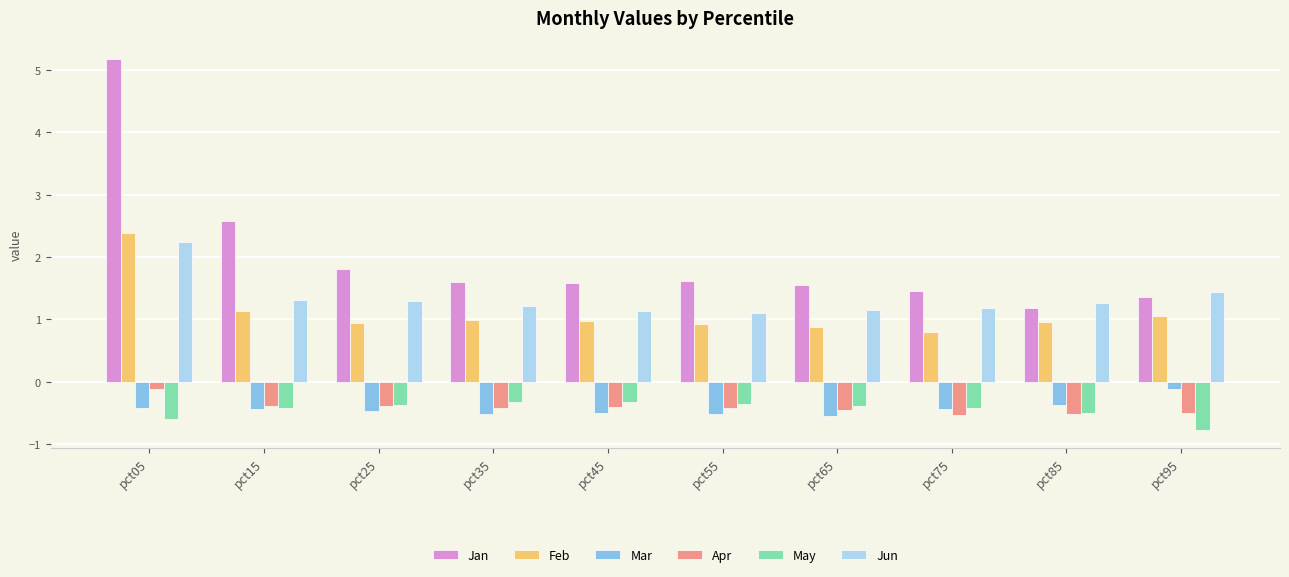

What is the average value of the Mar series?

-0.4